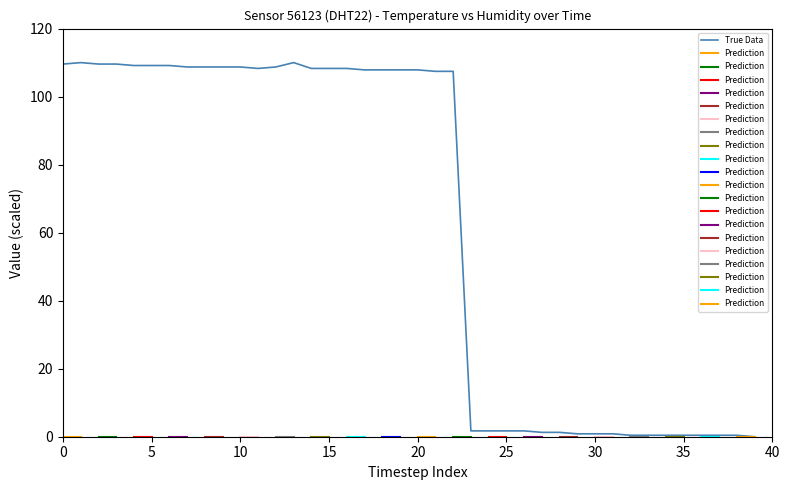

The value of True Data at 0 is 109.6. True or false?

True